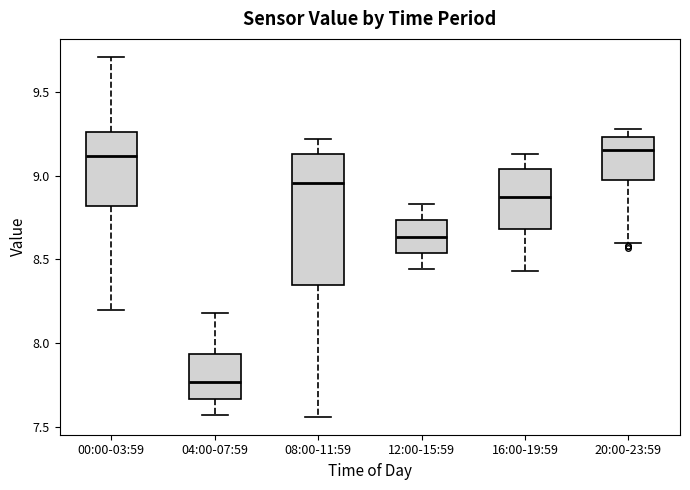

Where does the median line of the box for 20:00-23:59 sit on the y-axis? The values are not printed on the chart, so give them approximately, as read against the axis.

9.15